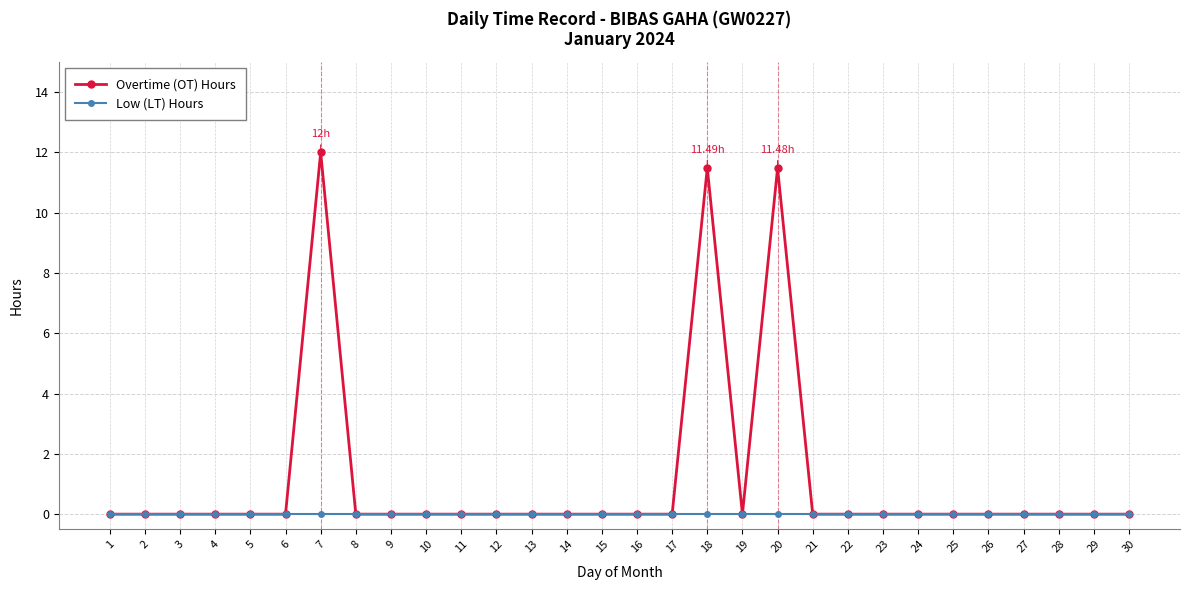

At which category is the sum across all series the highest?

7